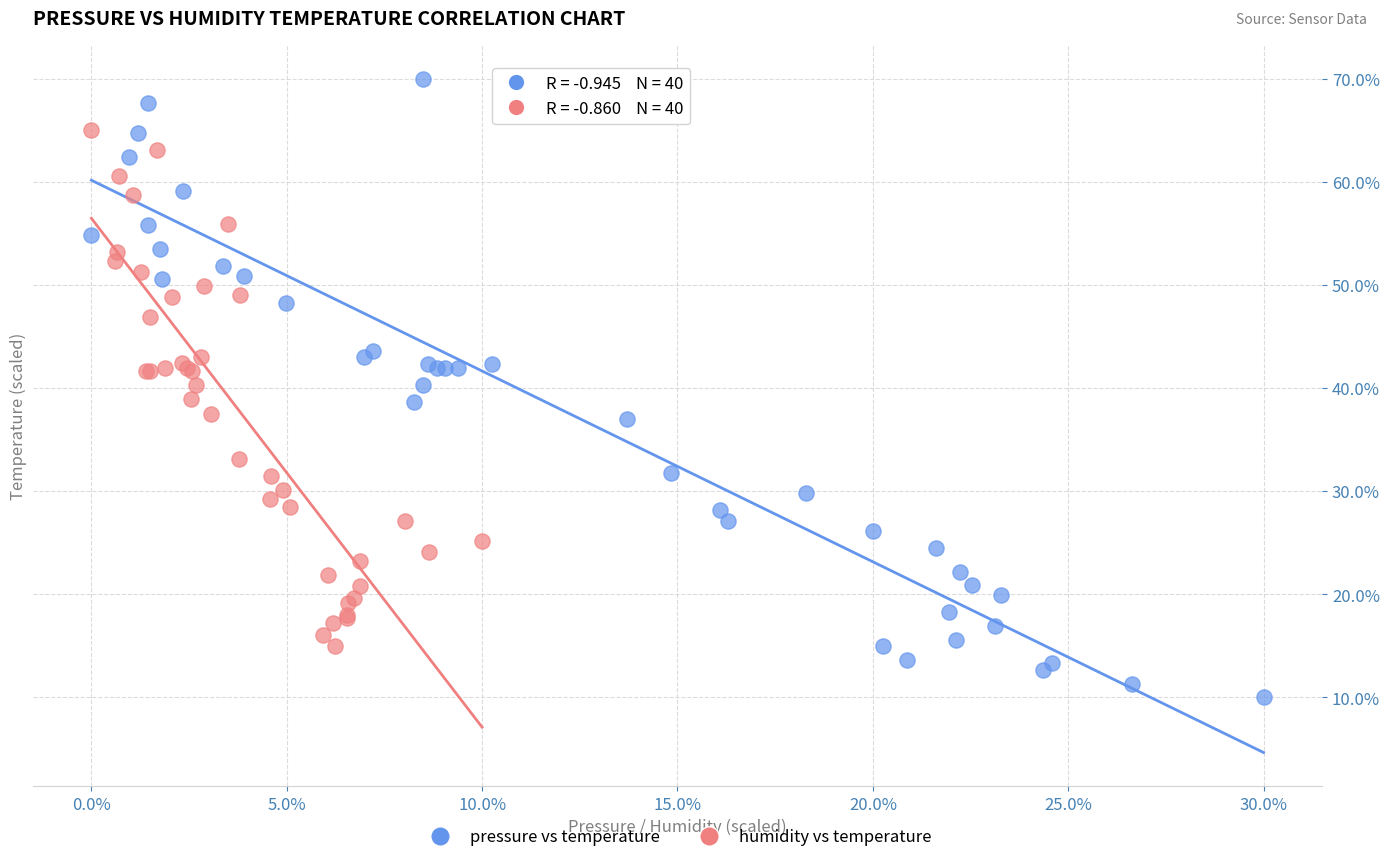

Which series reaches the minimum Y coordinate?

pressure vs temperature